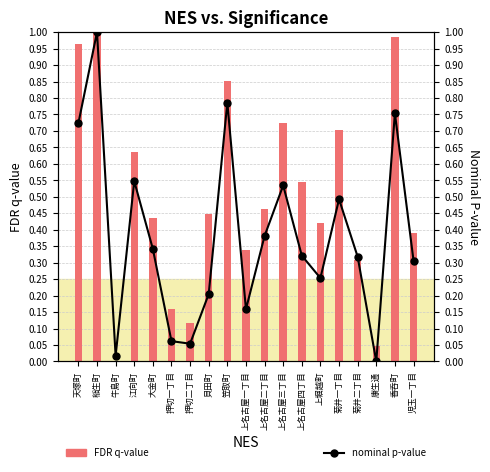

Reading right to left, list all the values displayed in this chart.

FDR q-value: 児玉一丁目=0.4	香呑町=1.0	康生通=0.0	菊井二丁目=0.3	菊井一丁目=0.7	上堀越町=0.4	上名古屋四丁目=0.5	上名古屋三丁目=0.7	上名古屋二丁目=0.5	上名古屋一丁目=0.3	笠取町=0.9	貝田町=0.4	押切二丁目=0.1	押切一丁目=0.2	大金町=0.4	江向町=0.6	牛島町=0.0	稲生町=1.0	天塚町=1.0
nominal p-value: 児玉一丁目=0.3	香呑町=0.8	康生通=0.0	菊井二丁目=0.3	菊井一丁目=0.5	上堀越町=0.3	上名古屋四丁目=0.3	上名古屋三丁目=0.5	上名古屋二丁目=0.4	上名古屋一丁目=0.2	笠取町=0.8	貝田町=0.2	押切二丁目=0.1	押切一丁目=0.1	大金町=0.3	江向町=0.5	牛島町=0.0	稲生町=1.0	天塚町=0.7